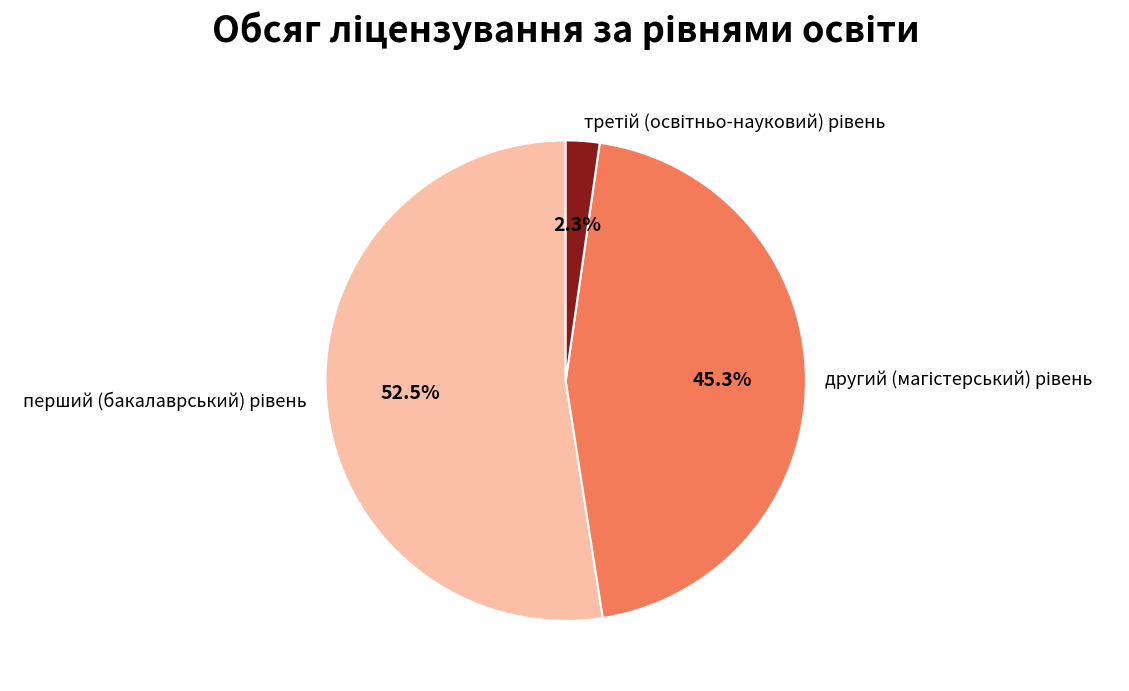

Does any single category account for the majority?

Yes